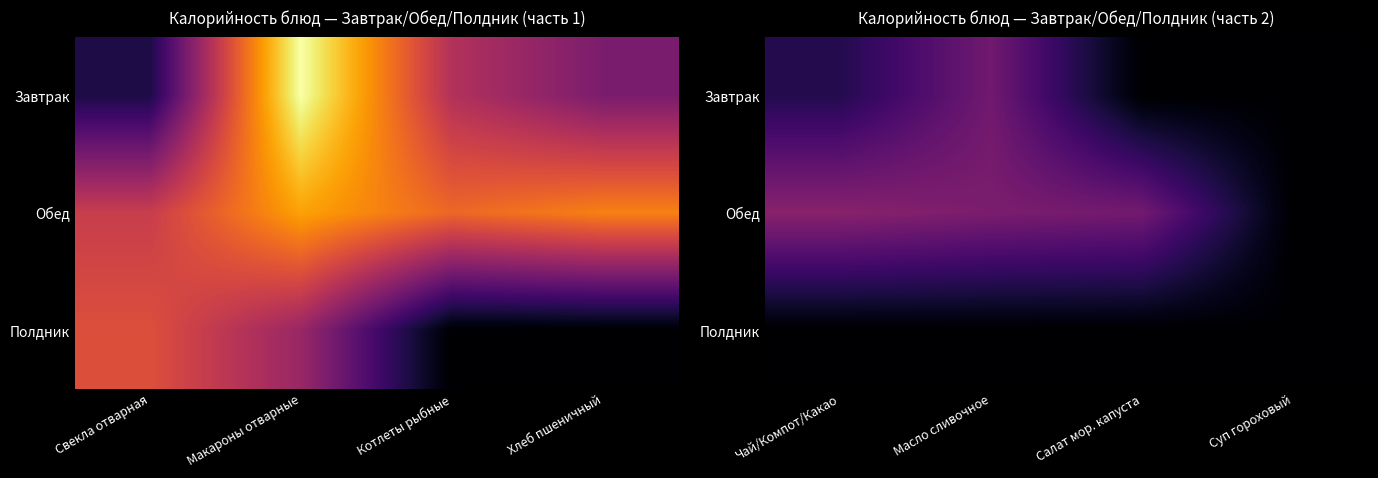

Which series has the widest spread of values?

Обед